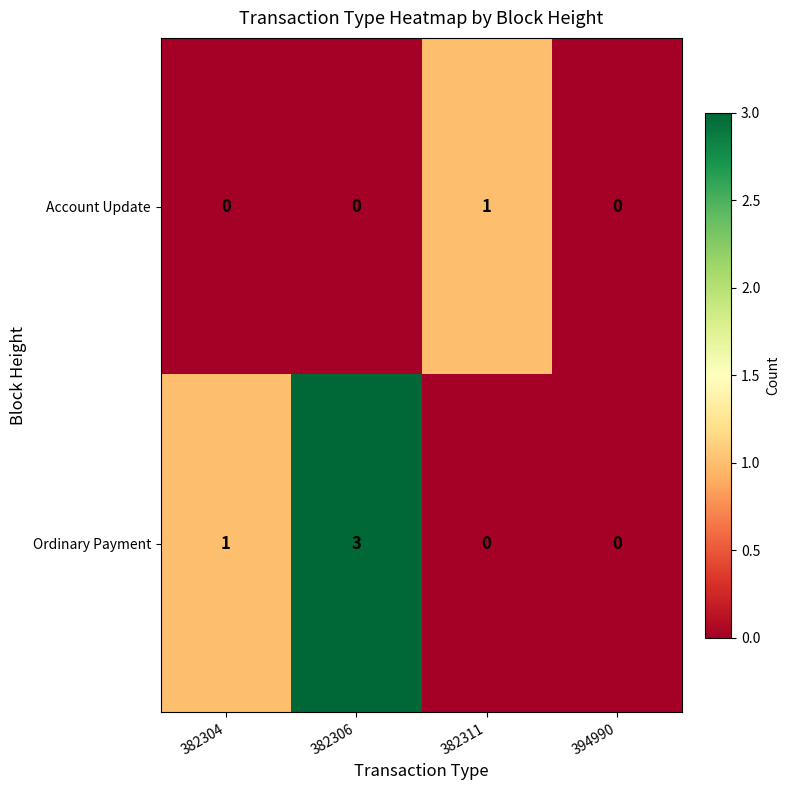

Reading right to left, extract all data points from this chart.

Account Update: 394990=0	382311=1	382306=0	382304=0
Ordinary Payment: 394990=0	382311=0	382306=3	382304=1